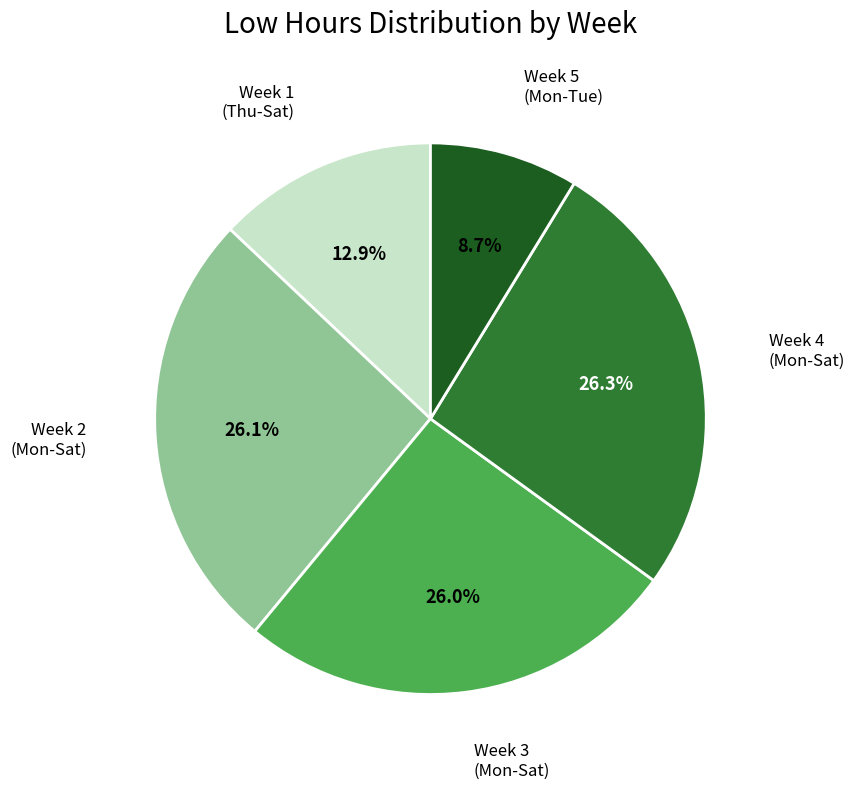

Does any single category account for the majority?

No